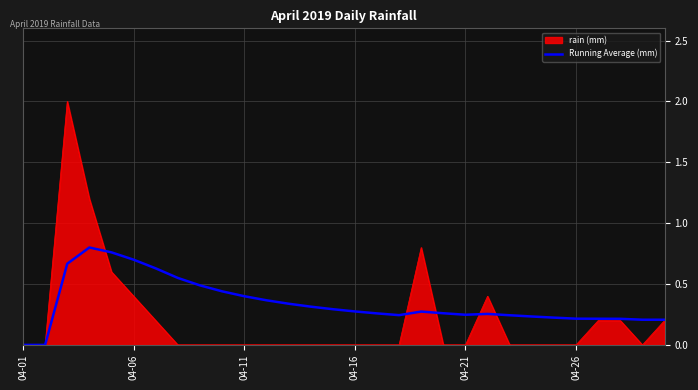

Rank the series by their maximum value, from lowest to highest.

Running Average (mm), rain (mm)